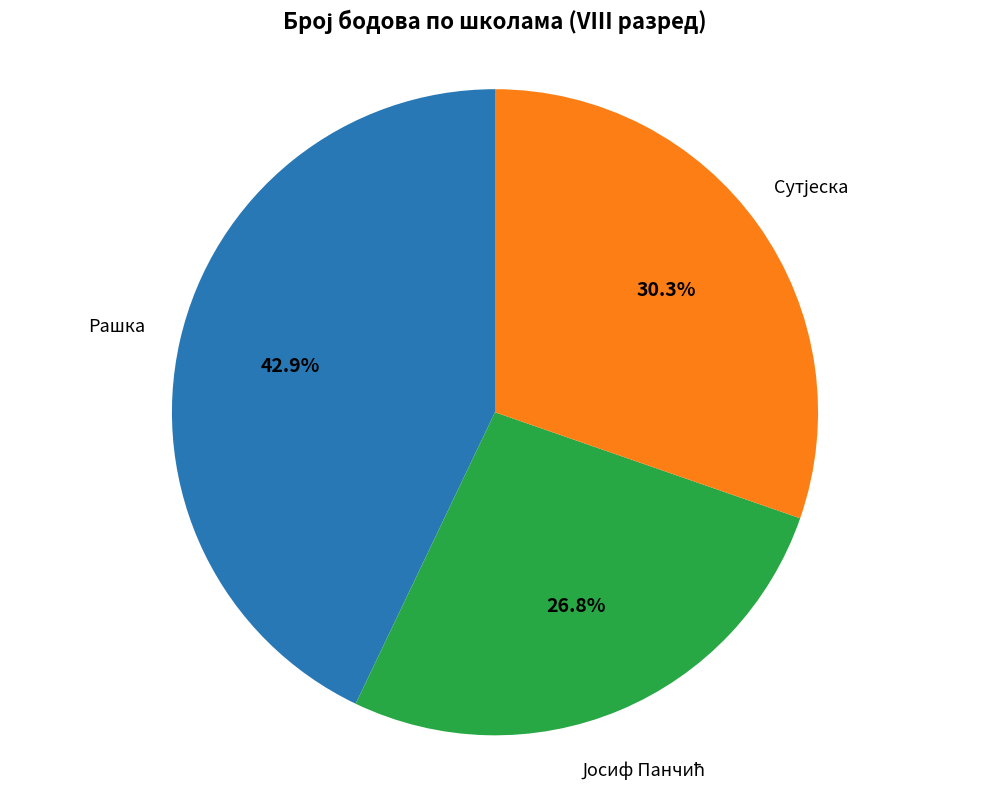

Does Рашка represent more than half of the total?

No